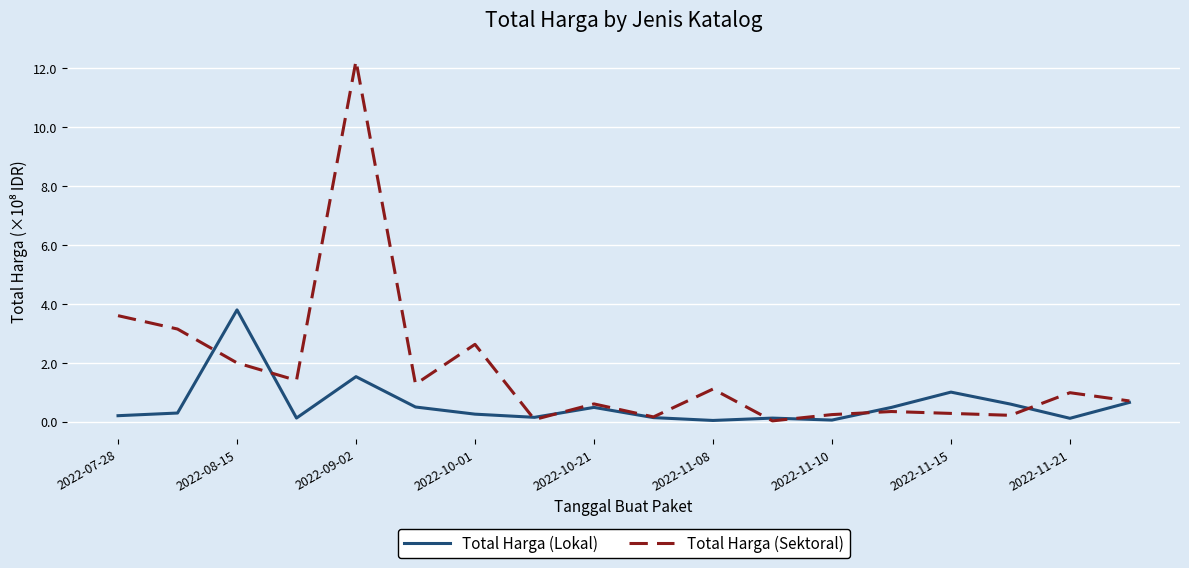

Which series has the largest range (max minus min)?

Total Harga (Sektoral)